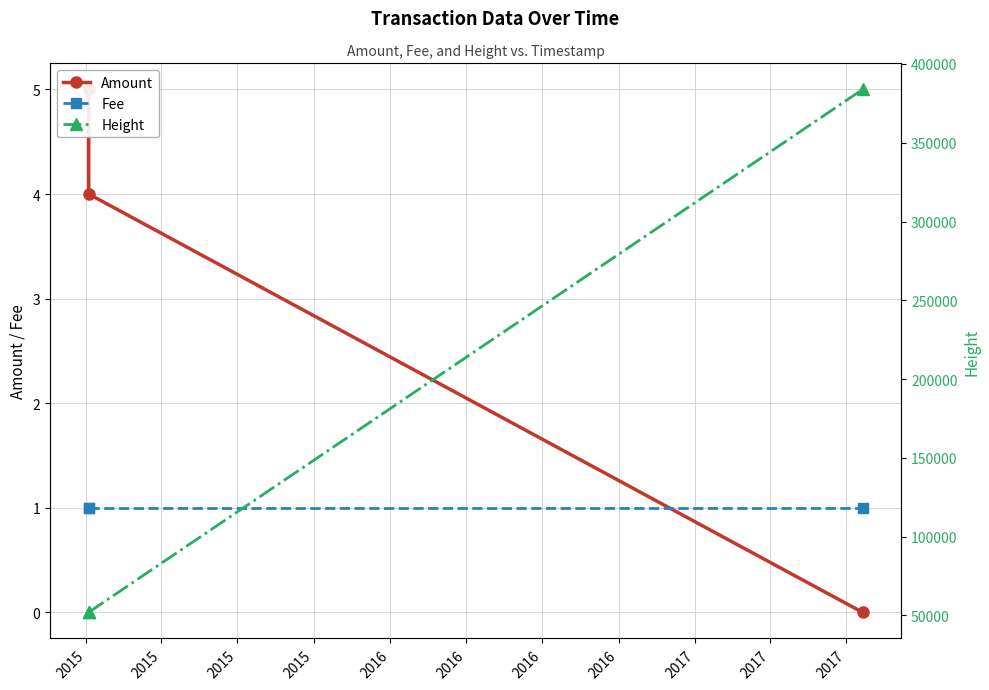

Which series has the largest total across all categories?

Height